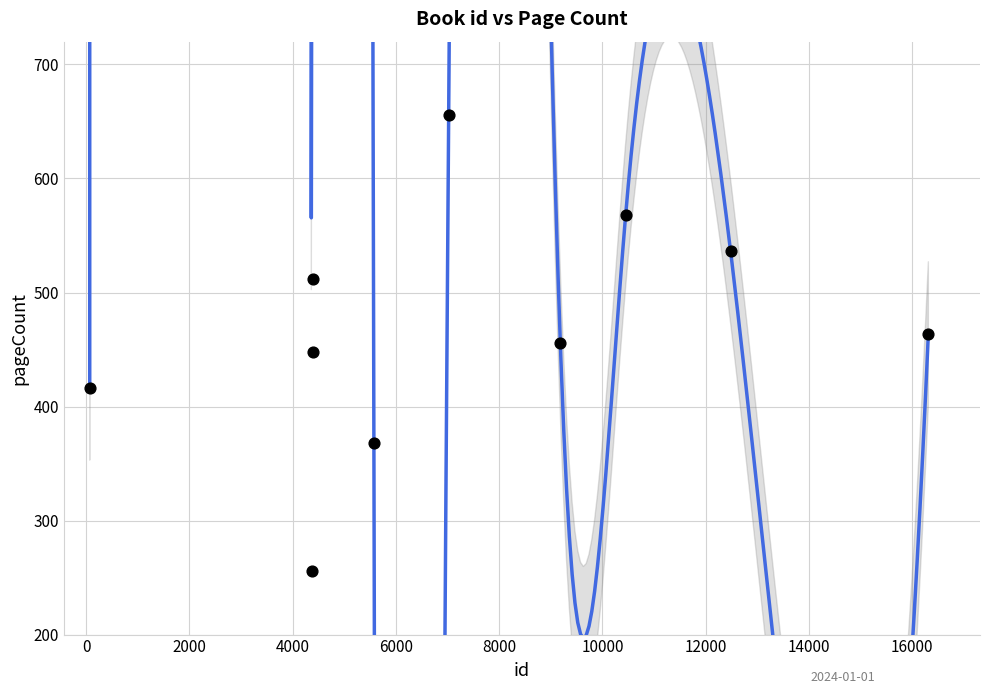

What is the average Y value?

468